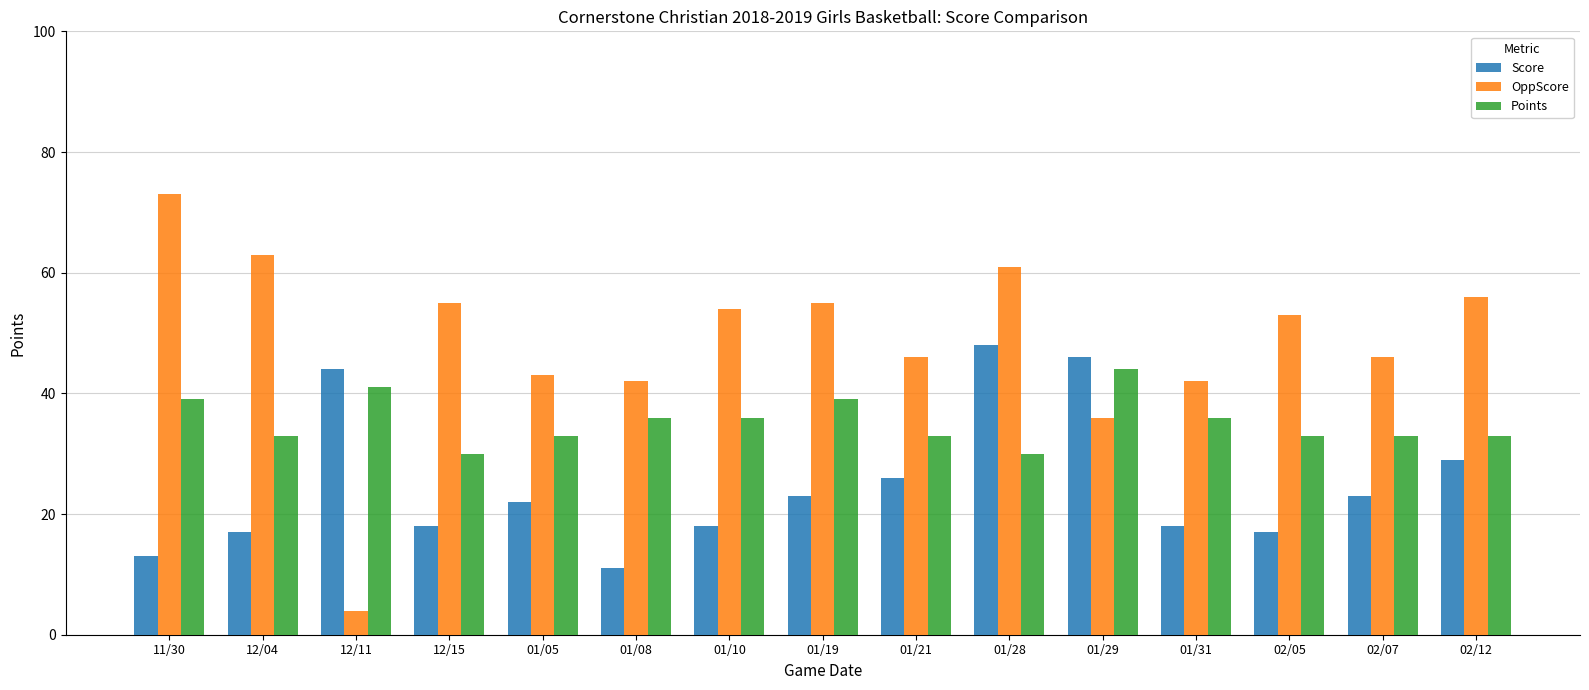

Which series has the widest spread of values?

OppScore